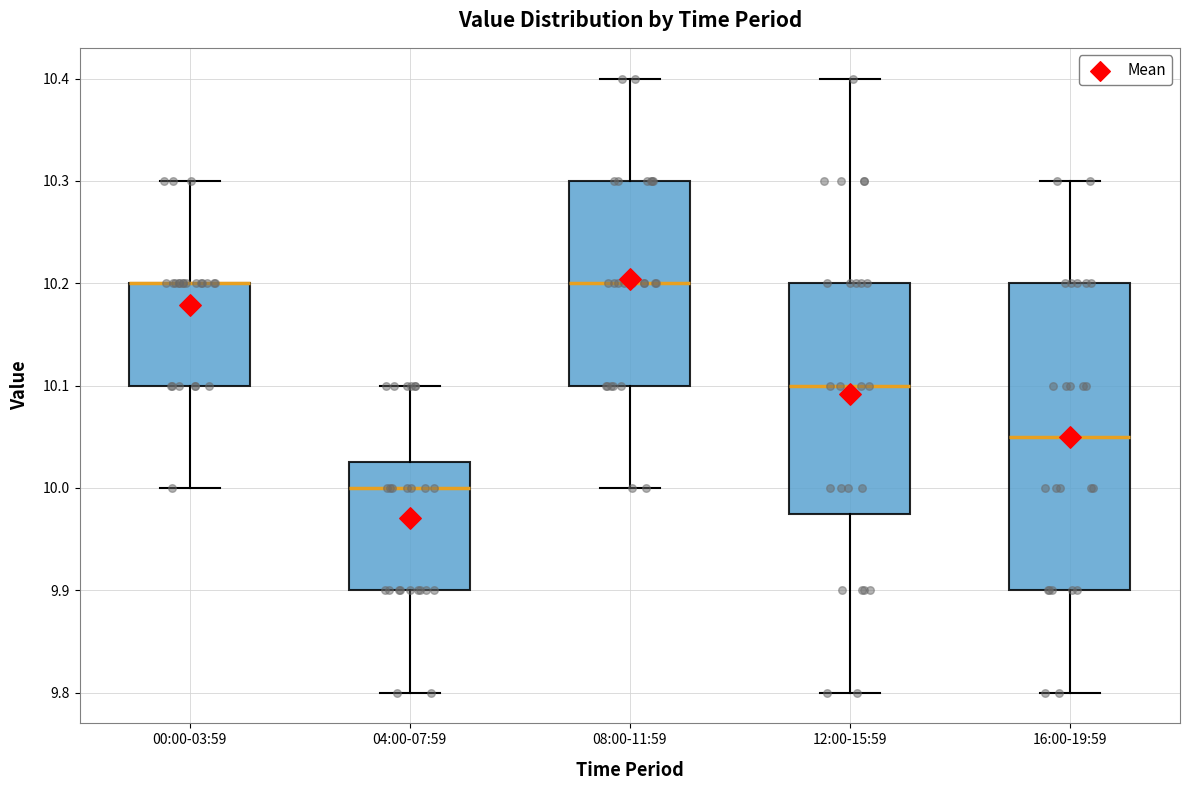

Comparing the boxes themselves (not the whiskers), which one is the tallest?

16:00-19:59